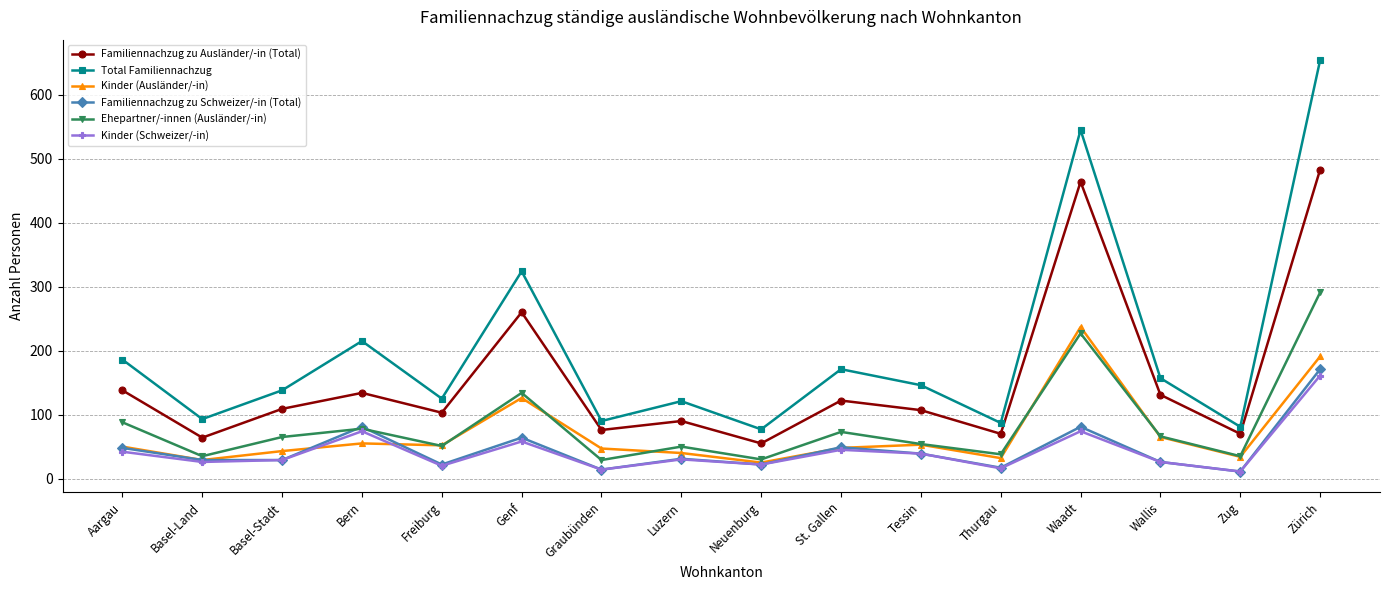

What is the greatest value displayed?

654